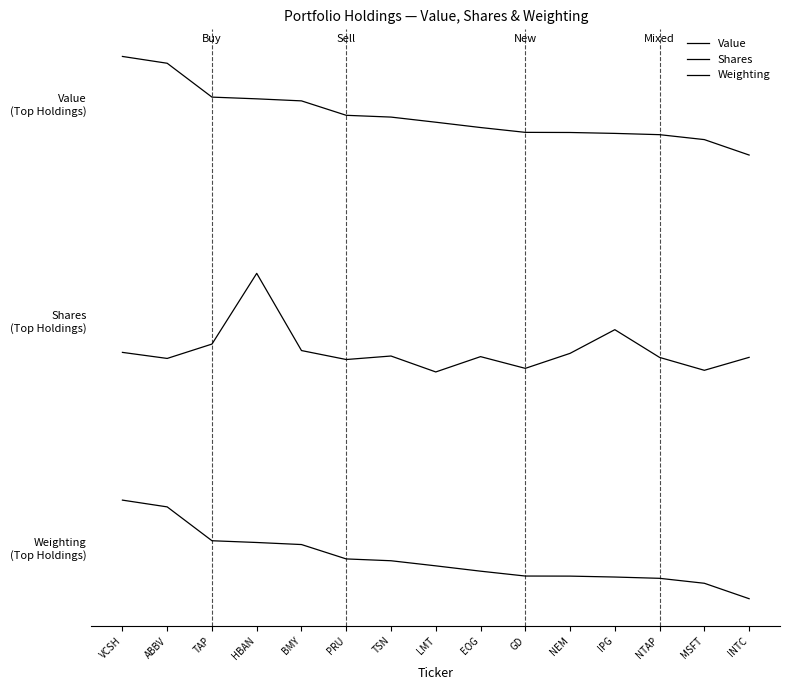

Does the chart have visible grid lines?

No